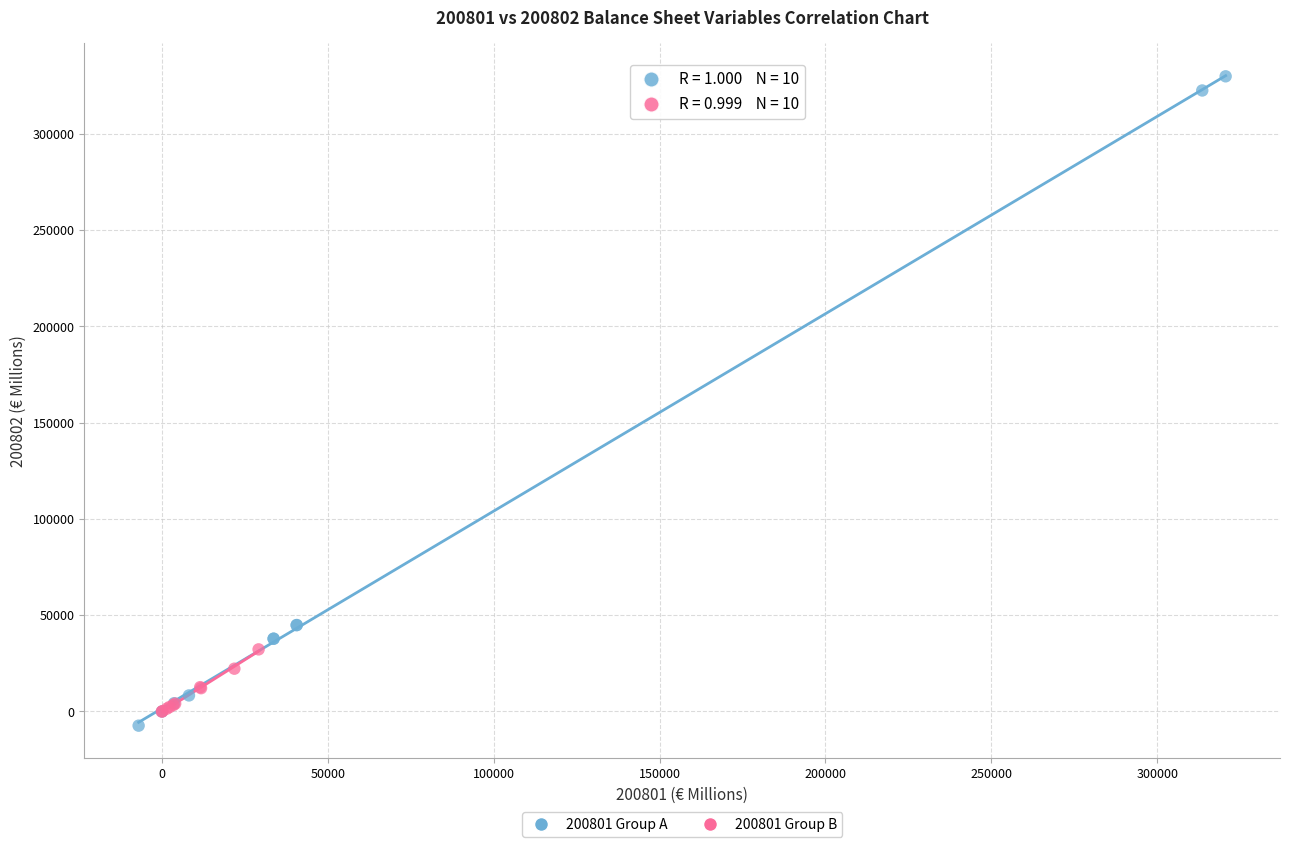

Which series reaches the maximum Y coordinate?

200801 Group A